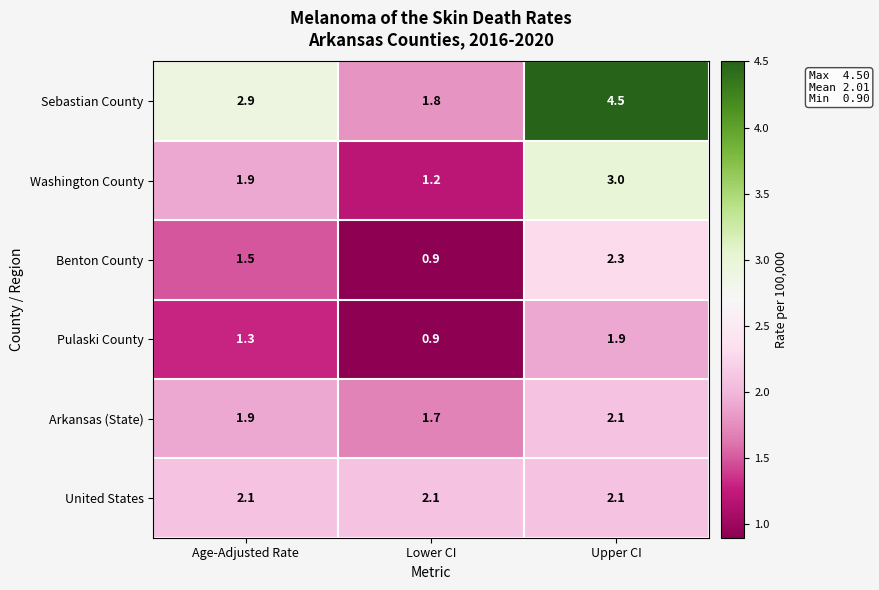

Reading left to right, transcribe all the data shown in this chart.

Sebastian County: 2.9	1.8	4.5
Washington County: 1.9	1.2	3.0
Benton County: 1.5	0.9	2.3
Pulaski County: 1.3	0.9	1.9
Arkansas (State): 1.9	1.7	2.1
United States: 2.1	2.1	2.1